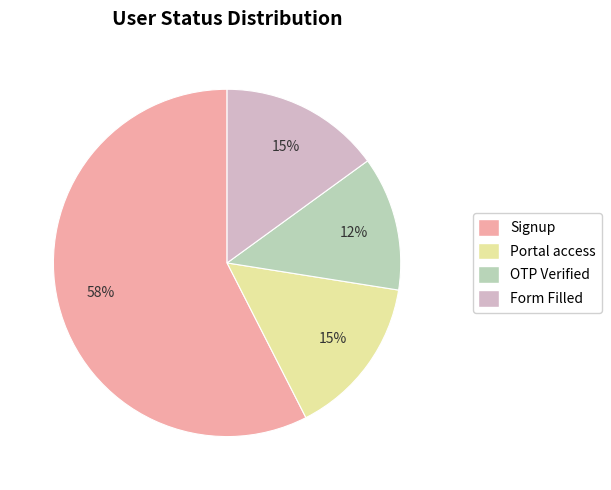

Combined, do Form Filled and Portal access account for over 50%?

No